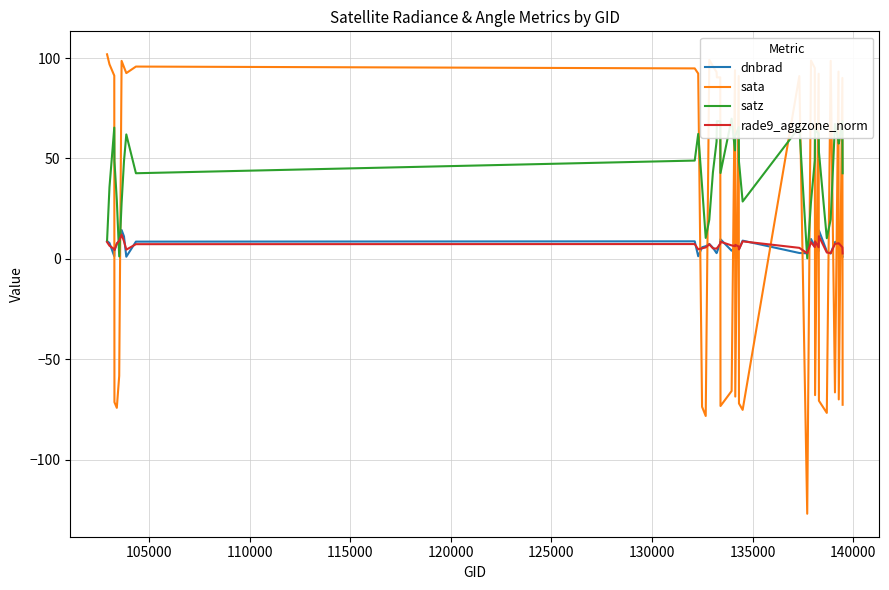

What is the difference between the maximum and minimum values in the rade9_aggzone_norm series?

9.4